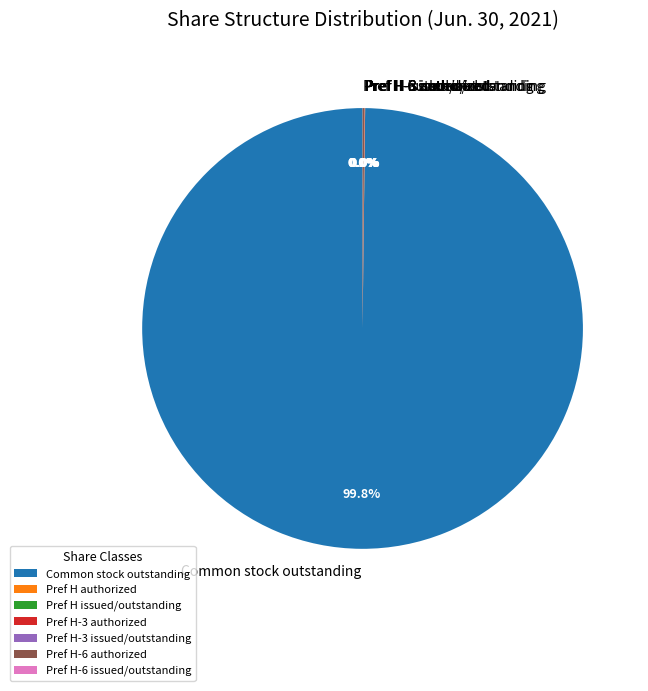

Is there a majority slice in this chart?

Yes